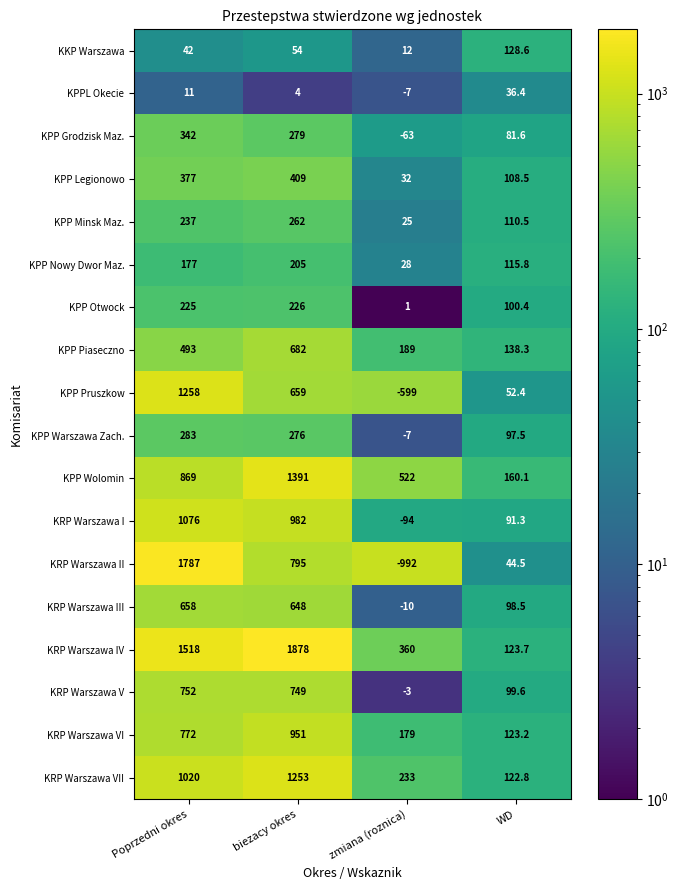

How many values in the KPP Wolomin series are below 869?

2